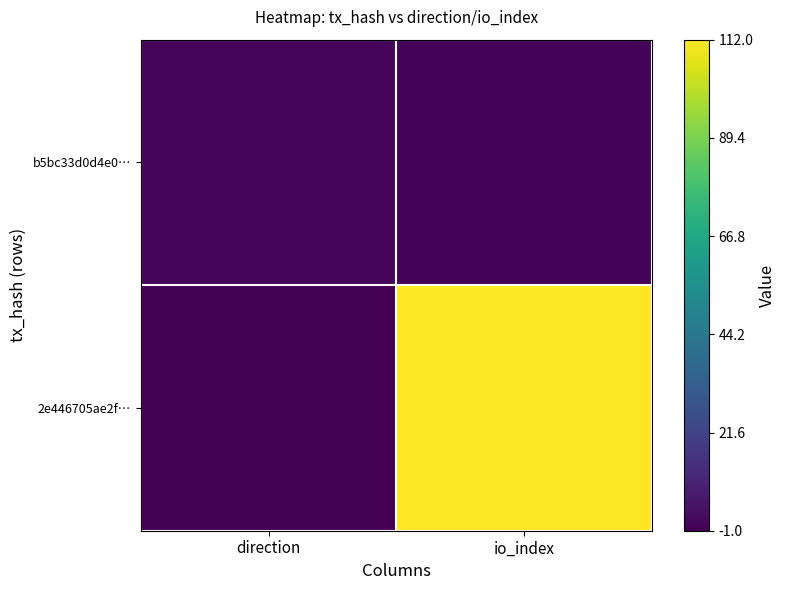

Which label corresponds to the smallest value in the chart?

direction